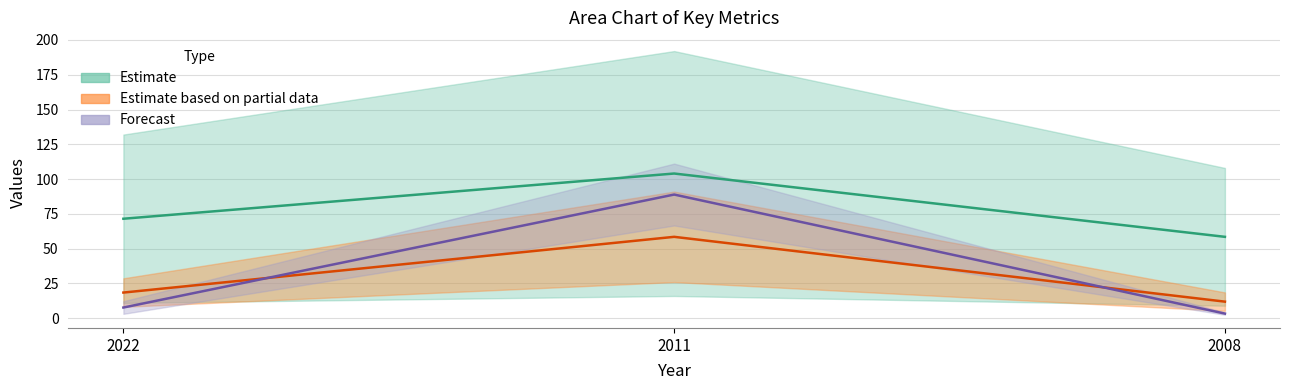

The value of age at 2008 is 58.5. True or false?

True